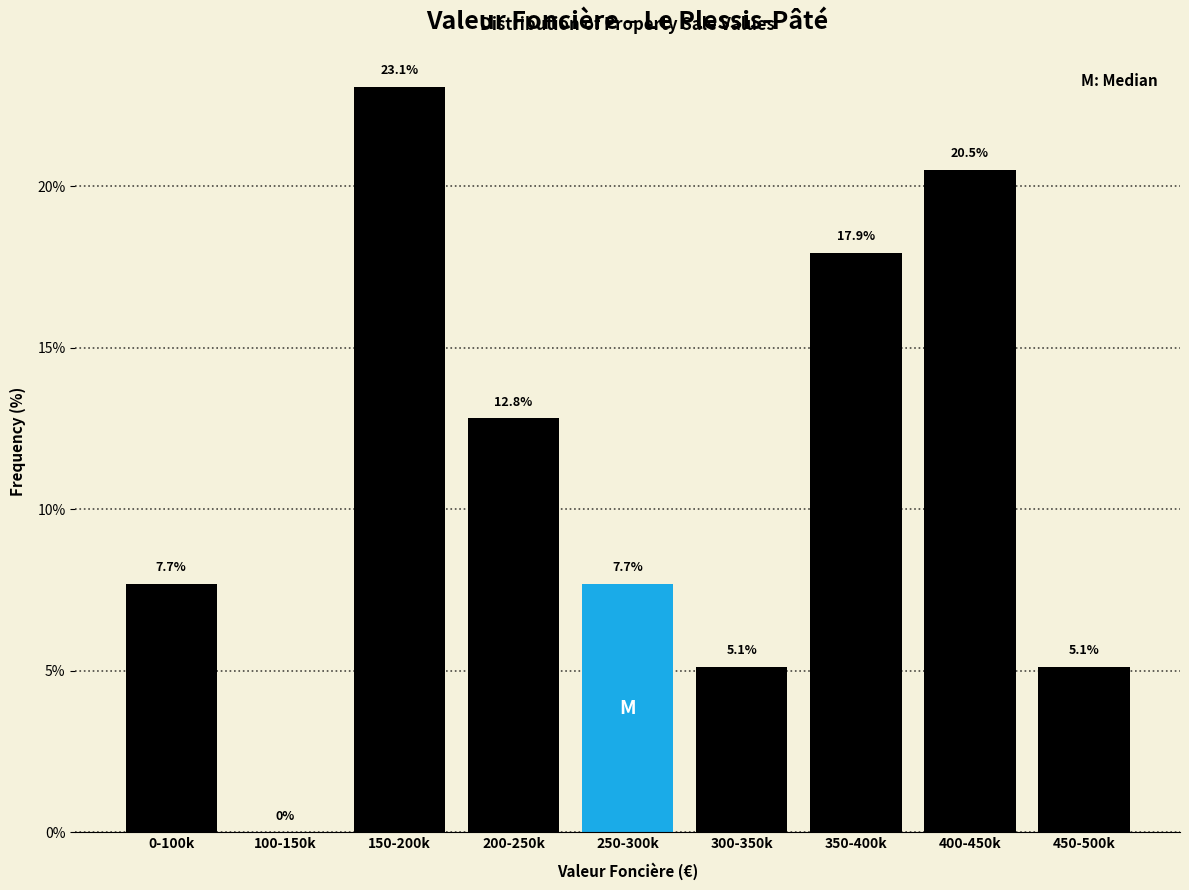

Reading left to right, extract all data points from this chart.

0-100k=7.7	100-150k=0.0	150-200k=23.1	200-250k=12.8	250-300k=7.7	300-350k=5.1	350-400k=17.9	400-450k=20.5	450-500k=5.1